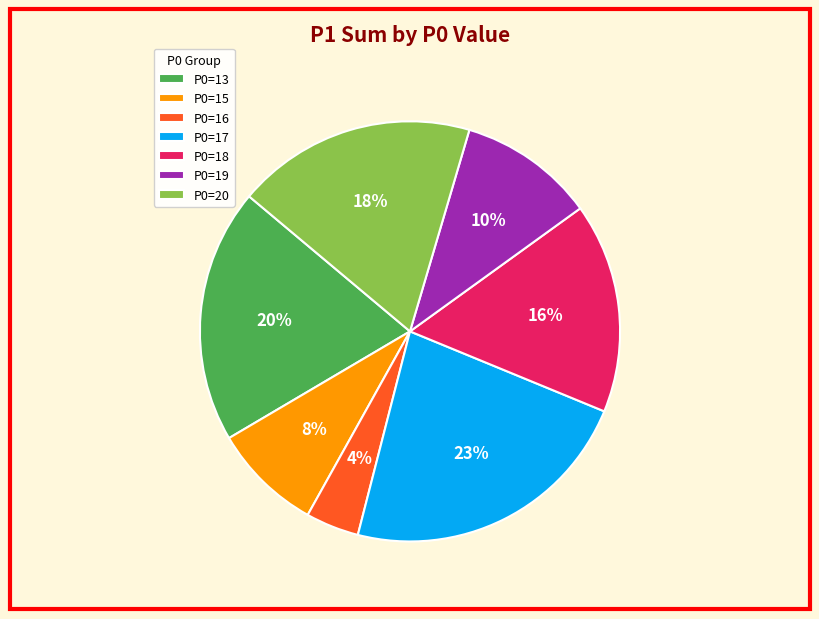

Is there a majority slice in this chart?

No